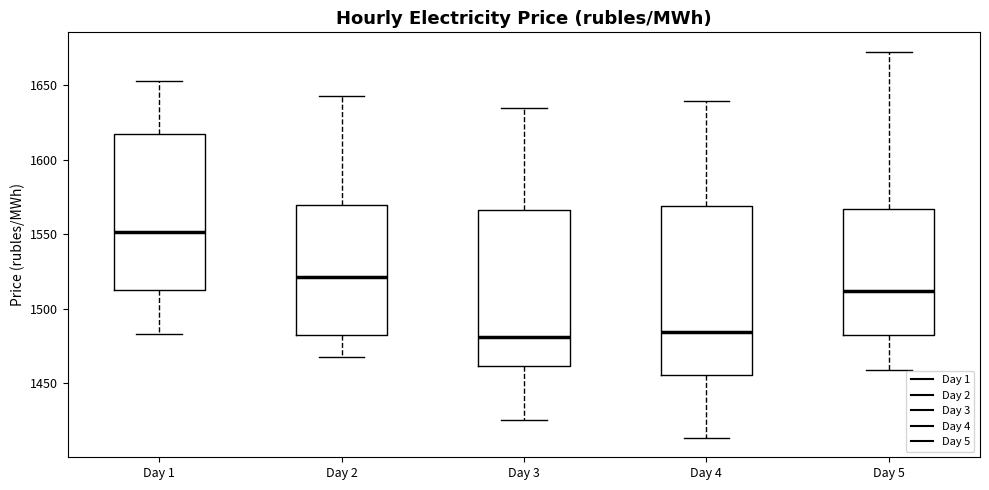

Reading left to right, transcribe this box plot: for each box, give where its median line is, the range the box spans, and where its two whiskers end, as read against the y-axis. The values are not printed on the chart, so give them approximately, as read against the axis.

Day 1: median 1550, box 1510 to 1615, whiskers 1485 to 1655
Day 2: median 1520, box 1480 to 1570, whiskers 1465 to 1645
Day 3: median 1480, box 1460 to 1565, whiskers 1425 to 1635
Day 4: median 1485, box 1455 to 1570, whiskers 1415 to 1640
Day 5: median 1510, box 1485 to 1565, whiskers 1460 to 1670